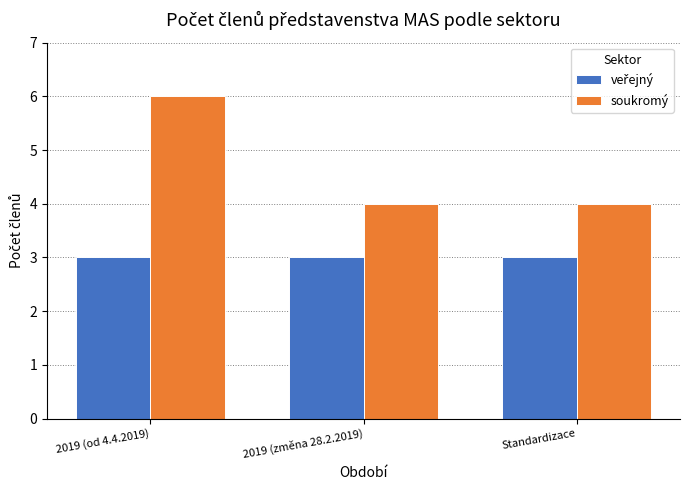

What is the total value across all series at 2019 (od 4.4.2019)?

9